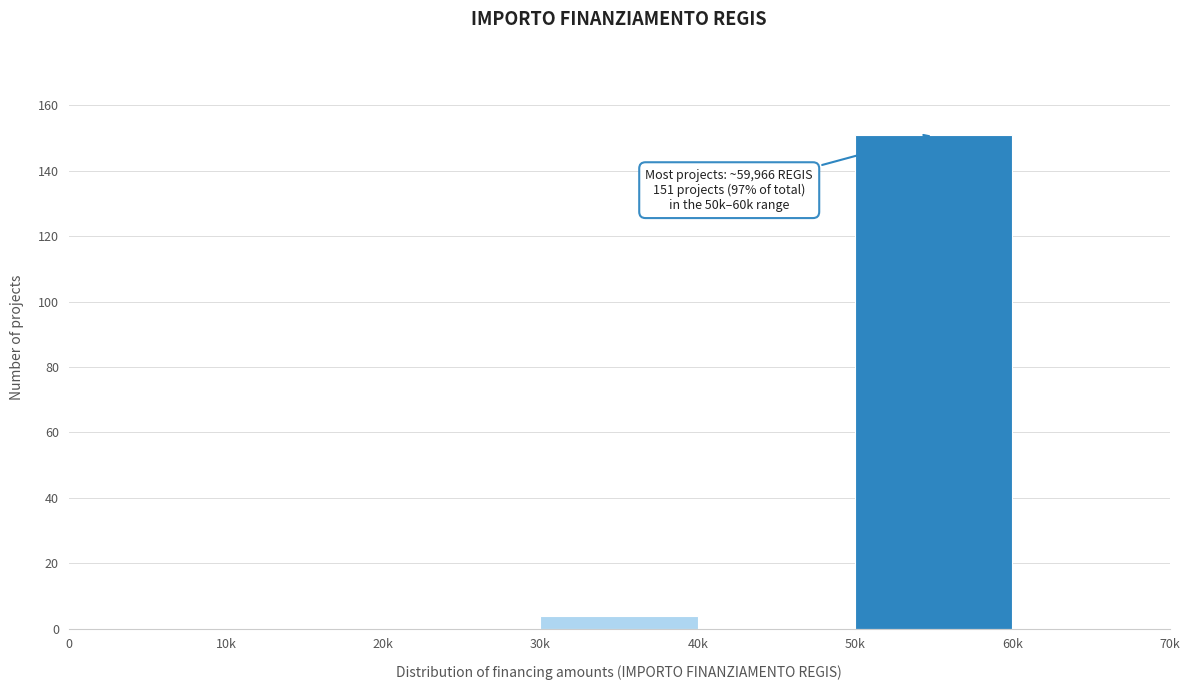

Reading right to left, list all the values displayed in this chart.

60k=0	50k=151	40k=0	30k=4	20k=0	10k=0	0=0